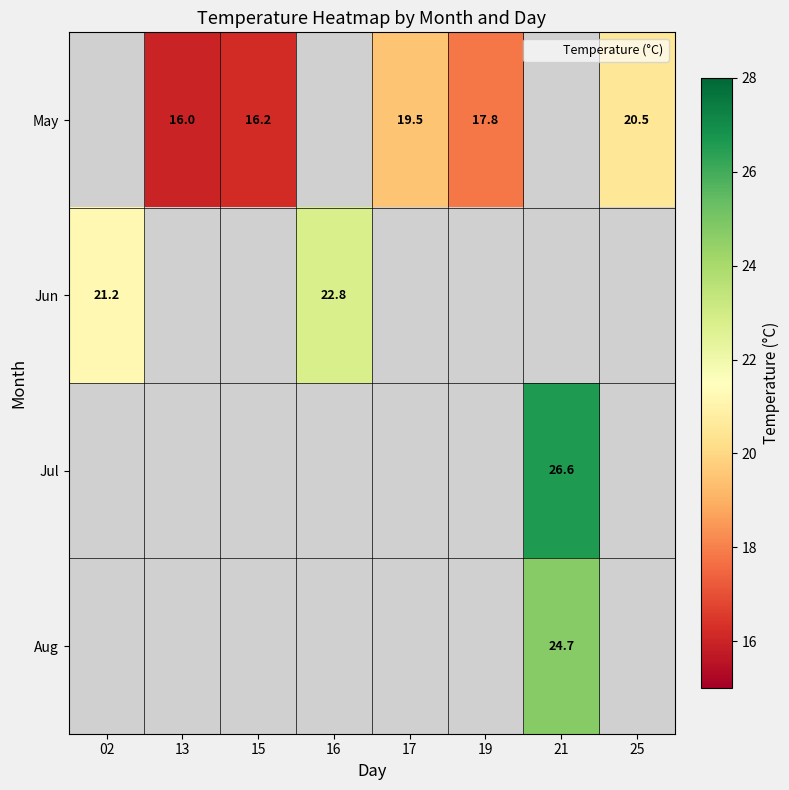

What is the smallest value displayed?

16.0